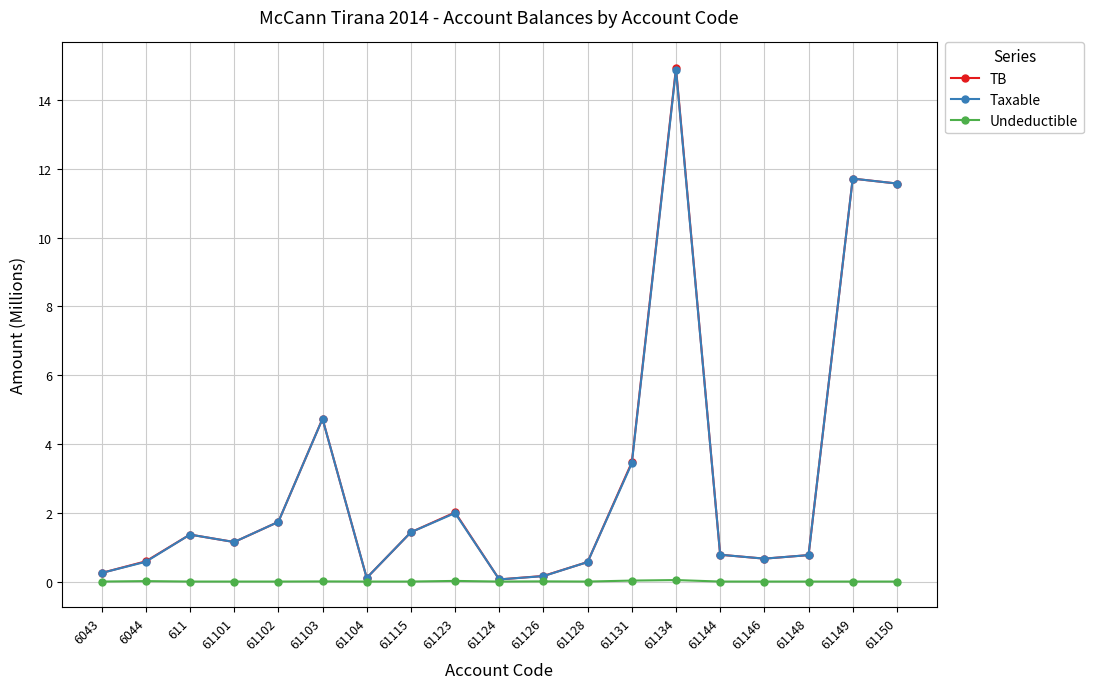

What is the total value across all series at 611?

2.7